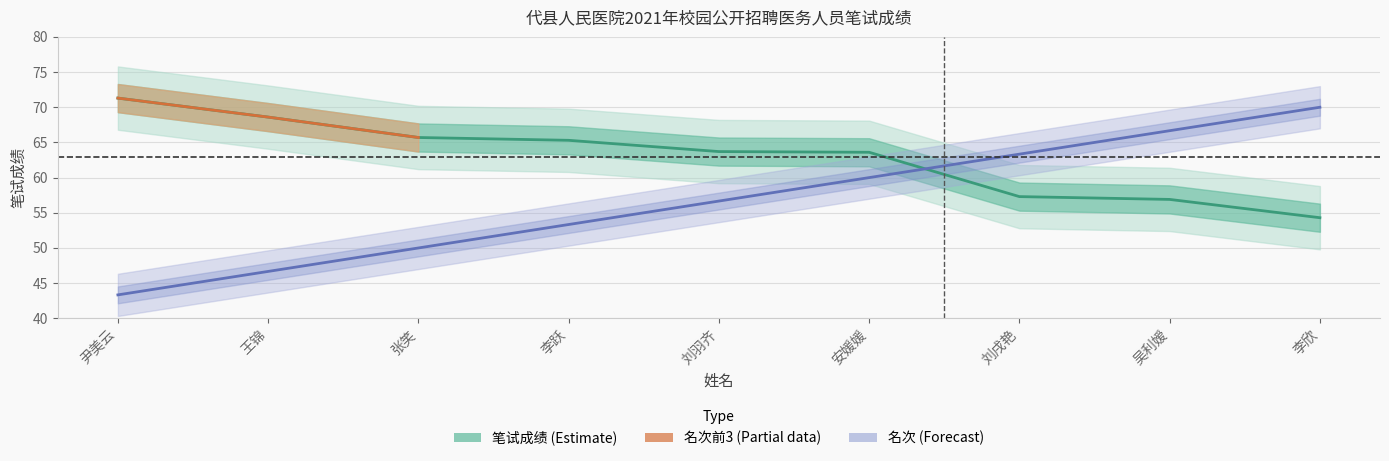

What position from the left is 张笑?

3